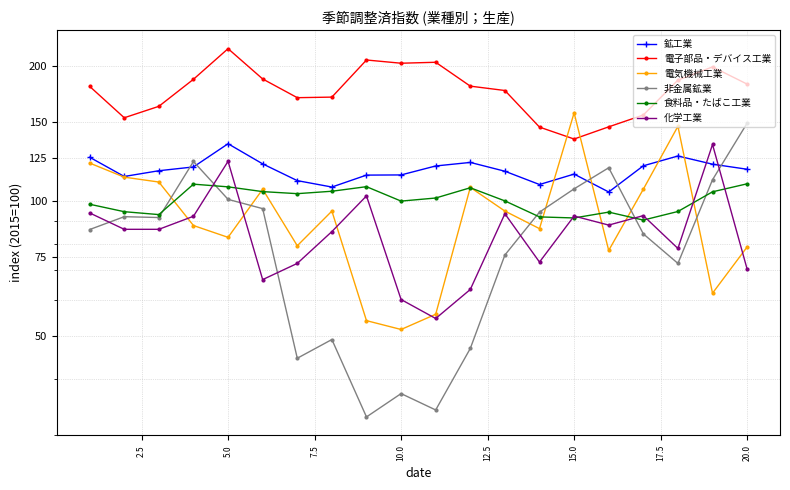

True or false: 電子部品・デバイス工業 and 鉱工業 intersect in this chart.

False